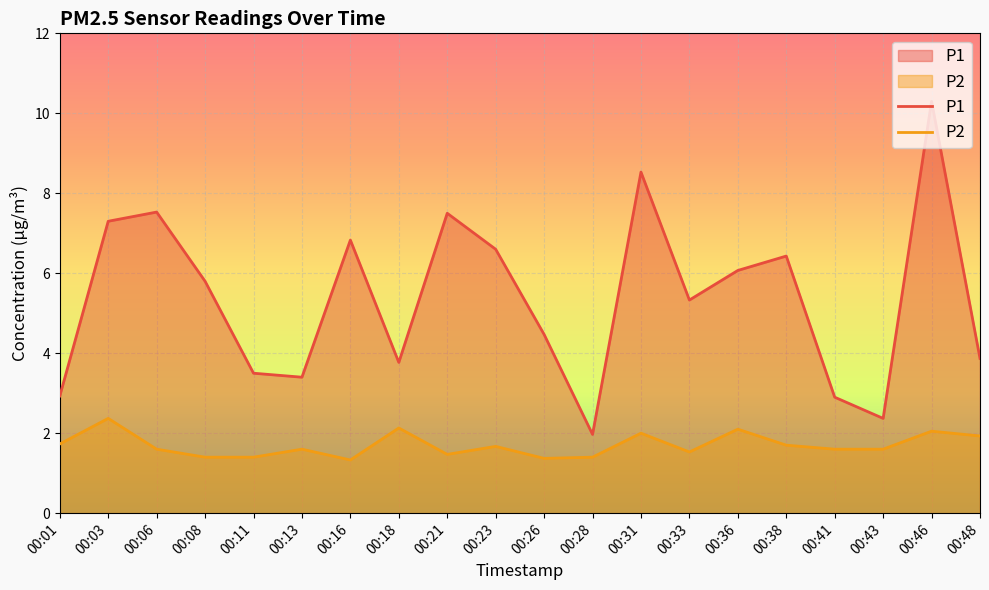

True or false: P2 and P1 intersect in this chart.

False